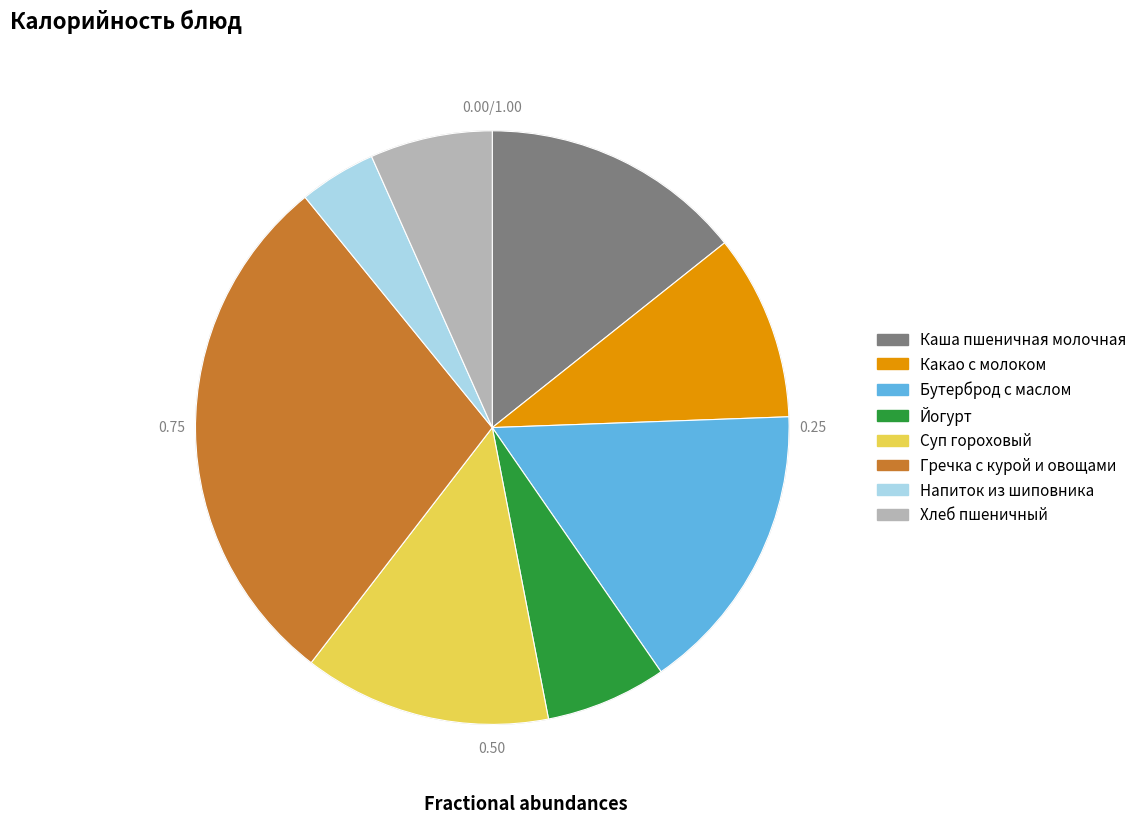

Which category has the biggest portion of the pie?

Гречка с курой и овощами